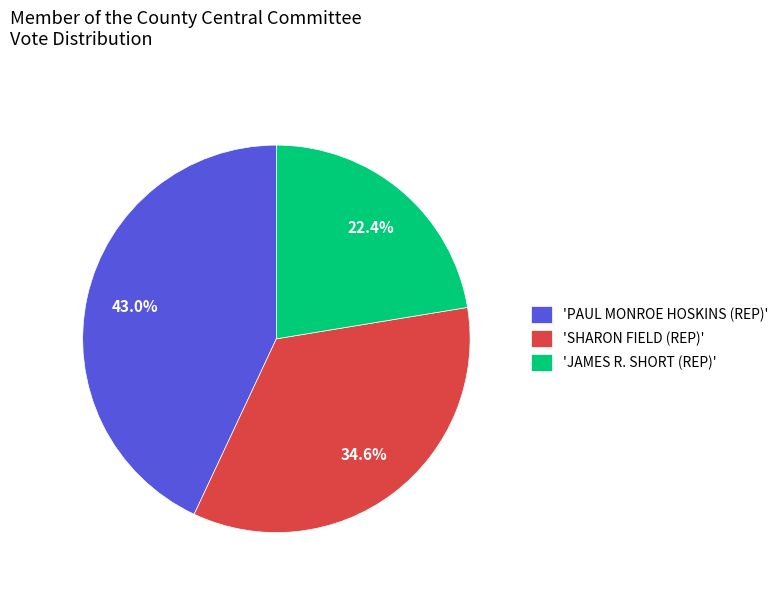

Which has a higher value, 'JAMES R. SHORT (REP)' or 'PAUL MONROE HOSKINS (REP)'?

'PAUL MONROE HOSKINS (REP)'